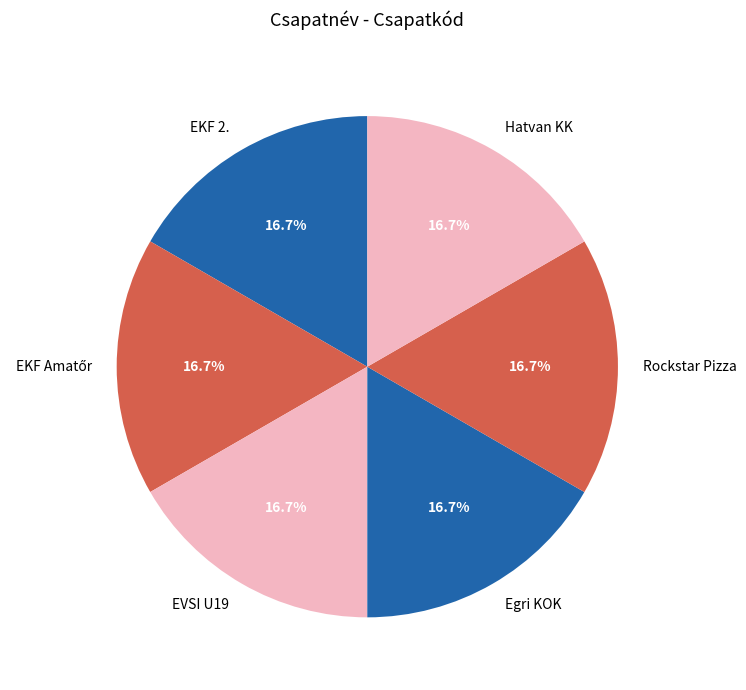

To the nearest percent, what is the average slice percentage?

17%